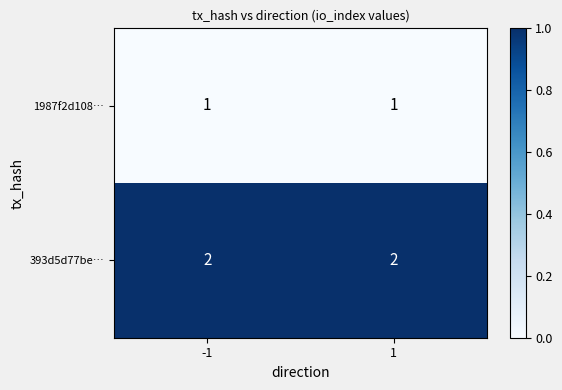

Rank the series by their average value, from lowest to highest.

1987f2d108…, 393d5d77be…